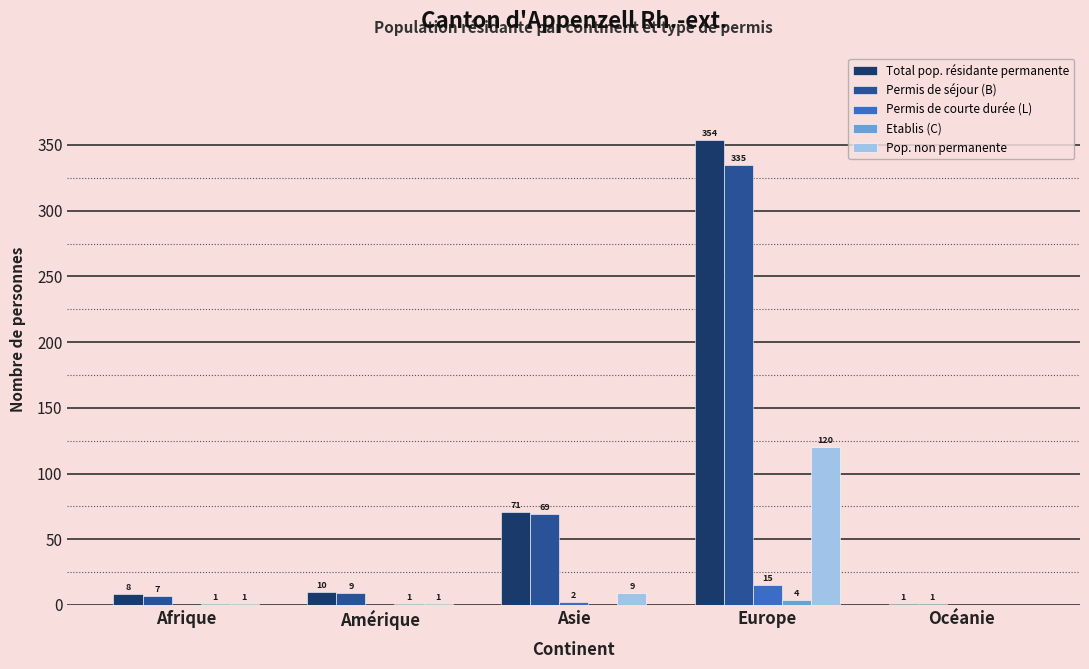

Which category has the highest value in the Total pop. résidante permanente series?

Europe